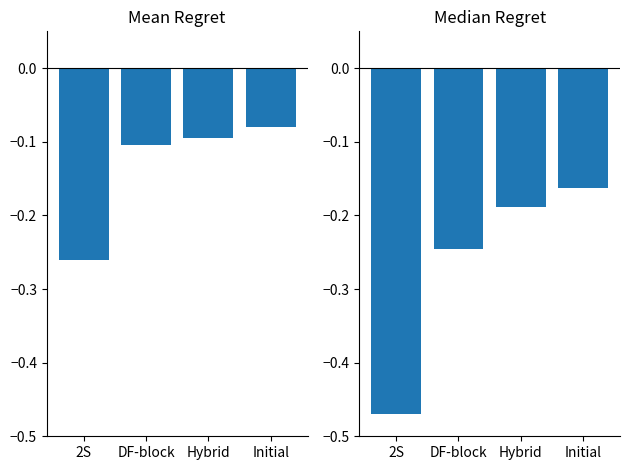

What is the maximum value shown in the chart?

-0.1